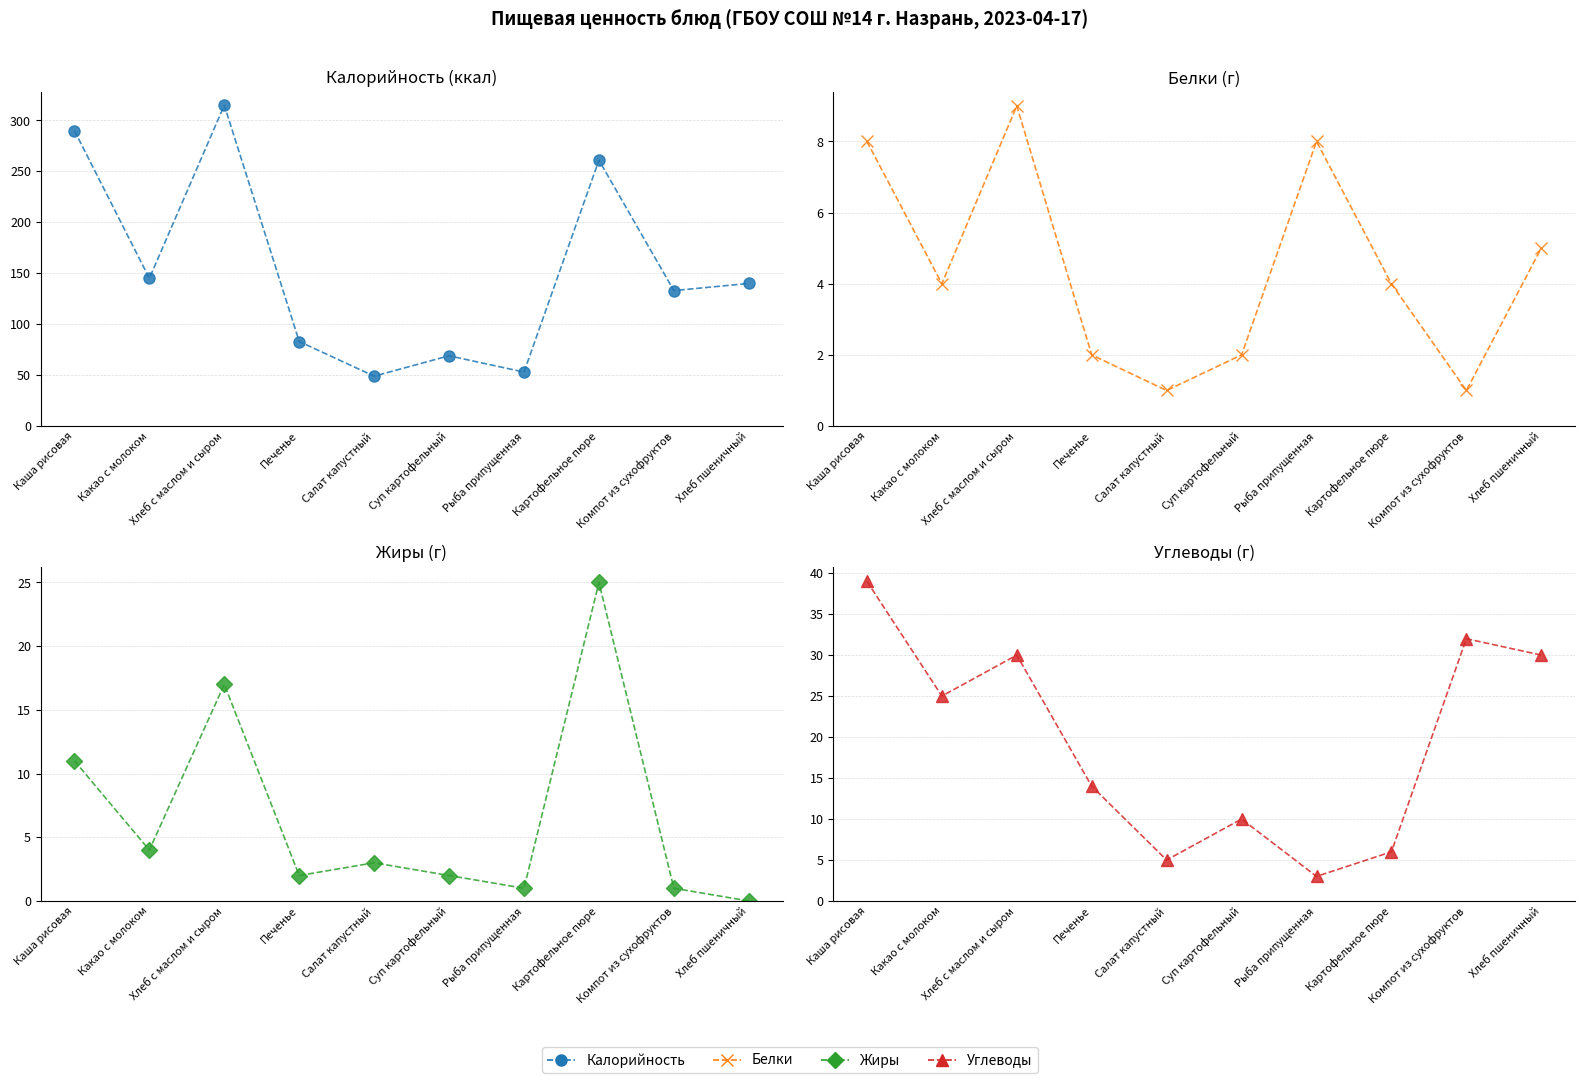

Which series ends up on top after the final intersection of Жиры and Углеводы?

Углеводы